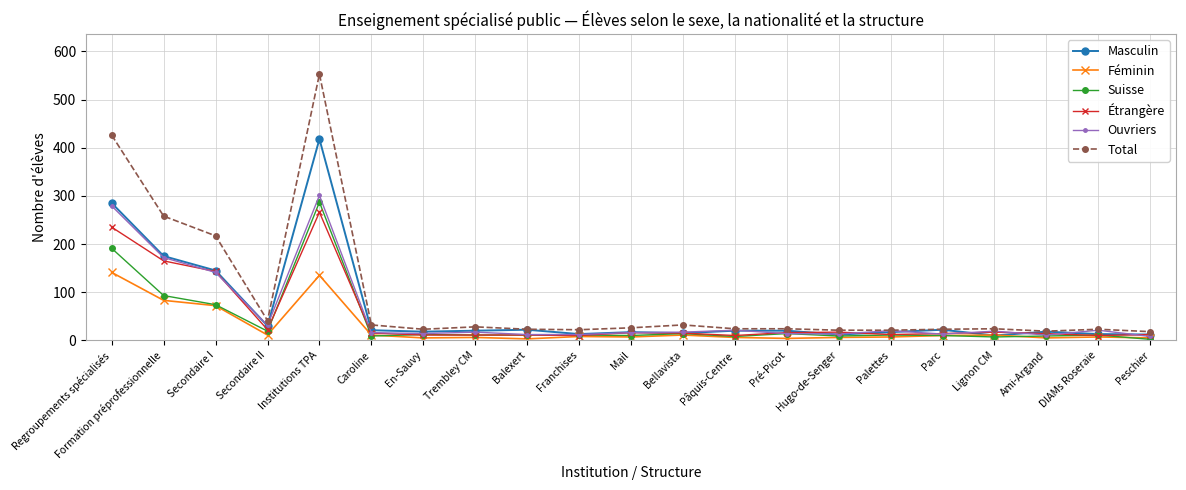

At how many categories does at least one series exceed 94?

4